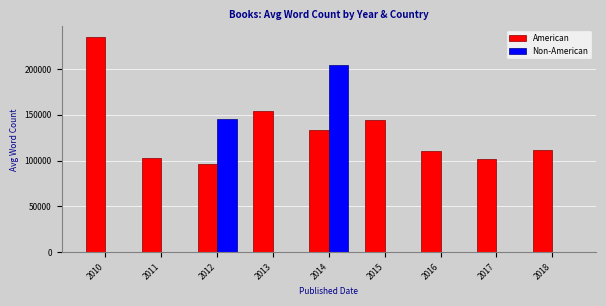

Between 2012 and 2014, which series saw the biggest shift?

Non-American